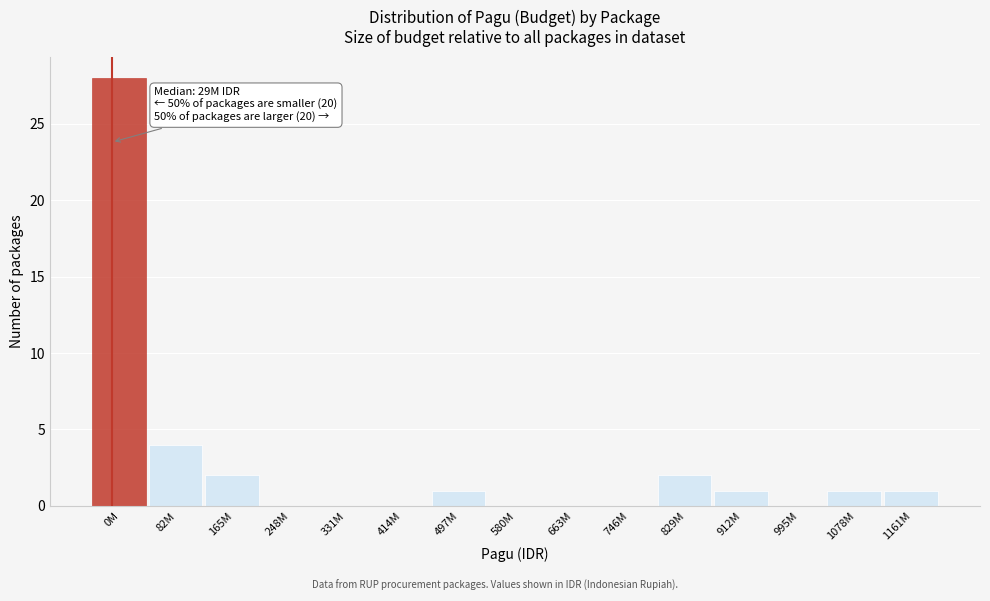

Reading left to right, extract all data points from this chart.

0M=28	82M=4	165M=2	248M=0	331M=0	414M=0	497M=1	580M=0	663M=0	746M=0	829M=2	912M=1	995M=0	1078M=1	1161M=1